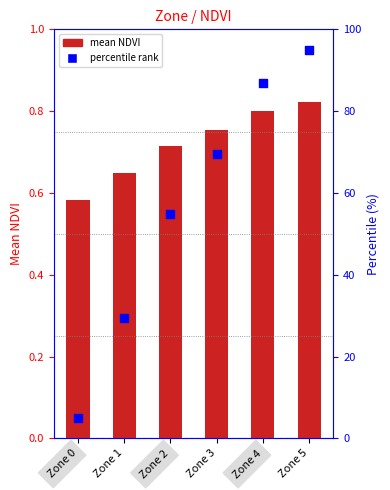

At how many categories does at least one series exceed 20?

5